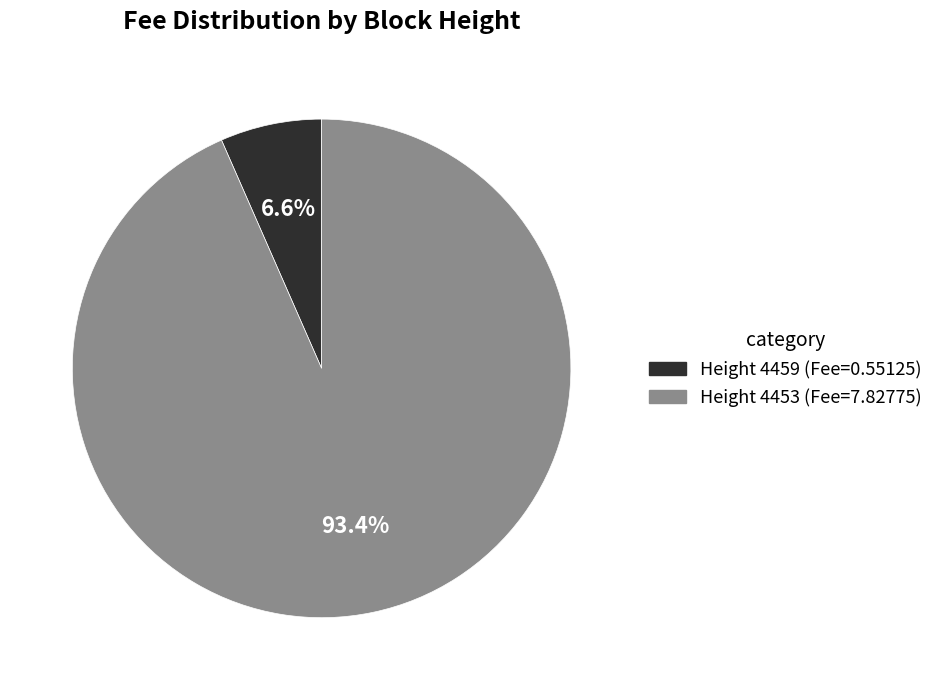

Is there any slice that represents more than half of the pie?

Yes